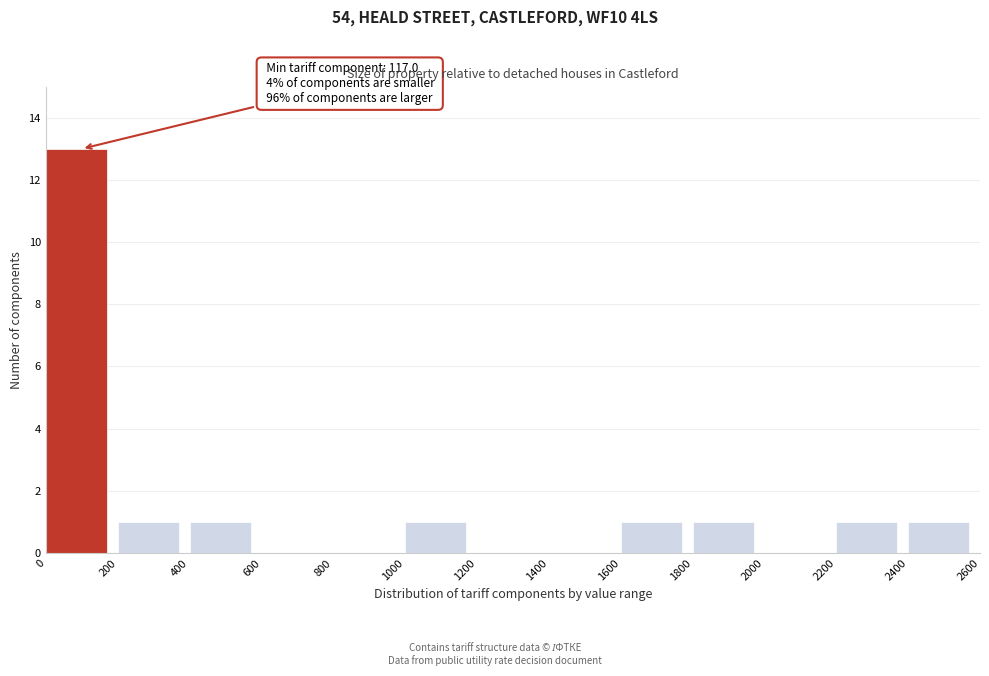

Over which range of the x-axis is the bar tallest?

0 to 200